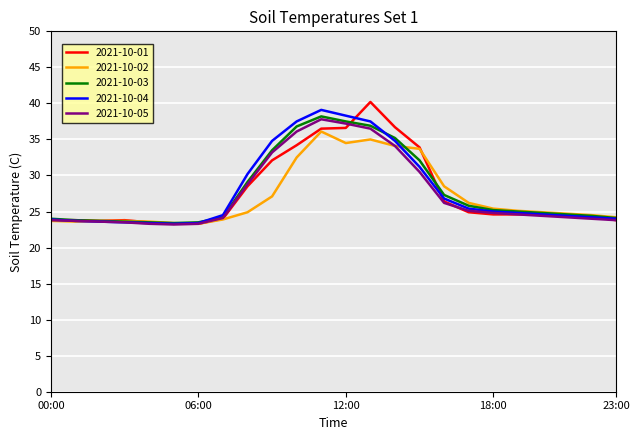

What is the minimum value shown in the chart?

23.2